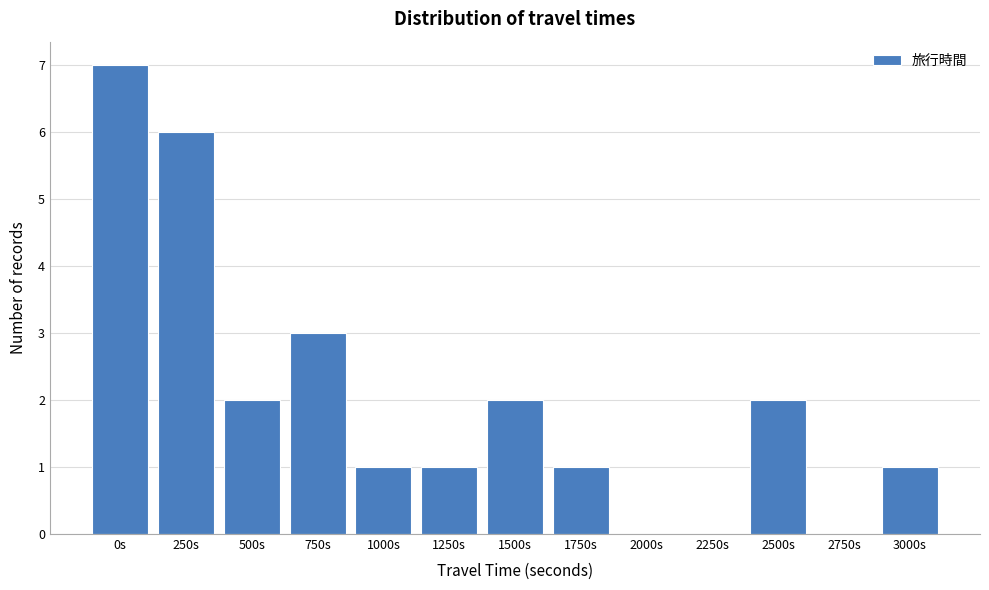

Reading left to right, extract all data points from this chart.

0s=7	250s=6	500s=2	750s=3	1000s=1	1250s=1	1500s=2	1750s=1	2000s=0	2250s=0	2500s=2	2750s=0	3000s=1